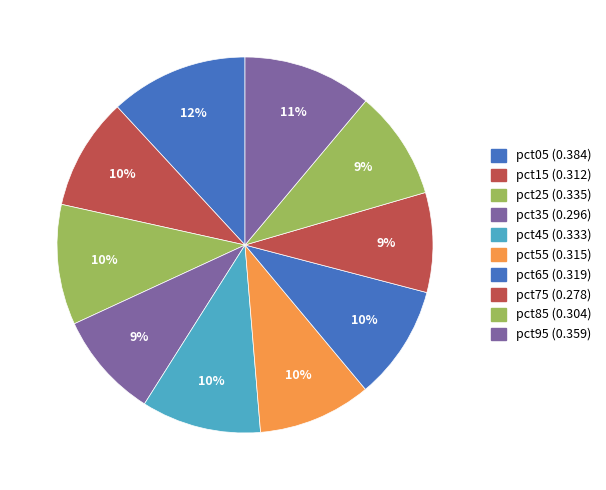

To the nearest percent, what portion does pct75 represent?

9%